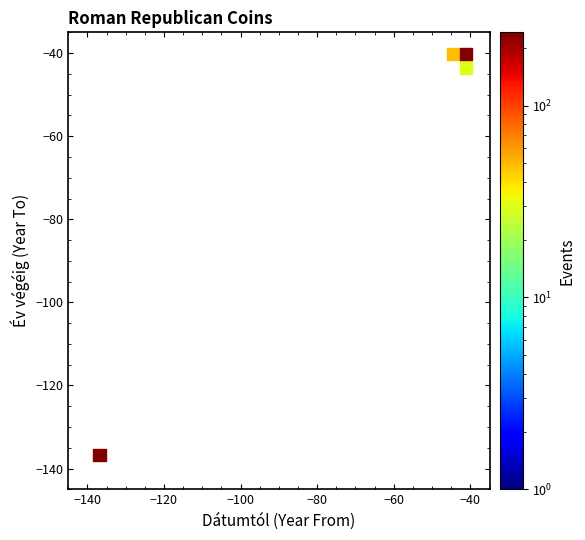

What Y value in the scatter plot is closest to -88?

-43.5